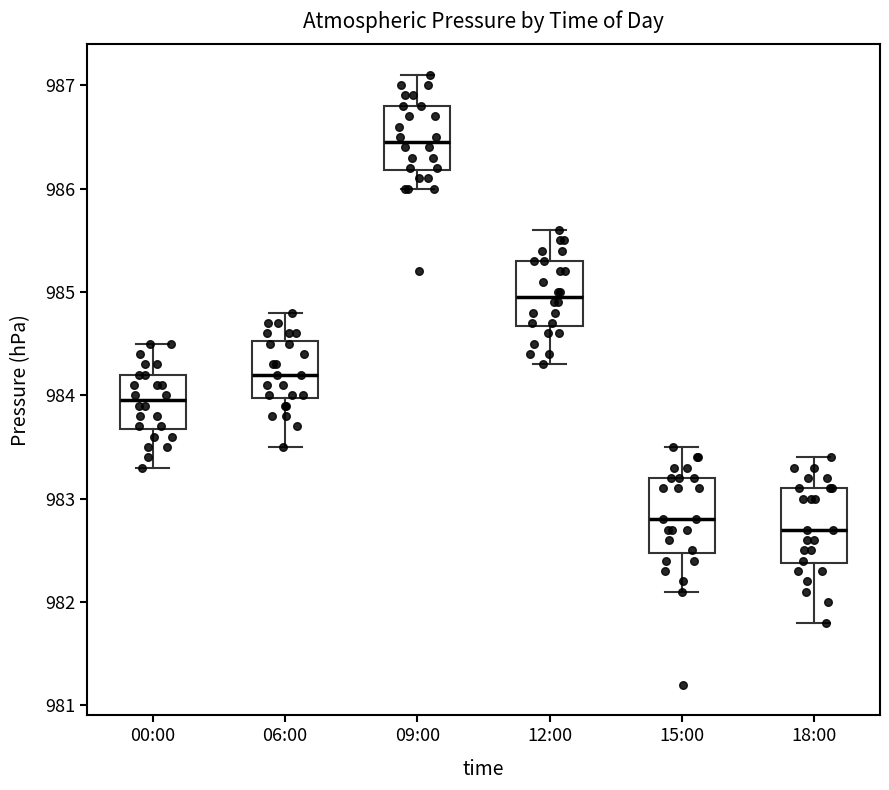

Reading left to right, transcribe this box plot: for each box, give where its median line is, the range the box spans, and where its two whiskers end, as read against the y-axis. The values are not printed on the chart, so give them approximately, as read against the axis.

00:00: median 984.0, box 983.7 to 984.2, whiskers 983.3 to 984.5
06:00: median 984.2, box 984.0 to 984.5, whiskers 983.5 to 984.8
09:00: median 986.5, box 986.2 to 986.8, whiskers 986.0 to 987.1
12:00: median 985.0, box 984.7 to 985.3, whiskers 984.3 to 985.6
15:00: median 982.8, box 982.5 to 983.2, whiskers 982.1 to 983.5
18:00: median 982.7, box 982.4 to 983.1, whiskers 981.8 to 983.4